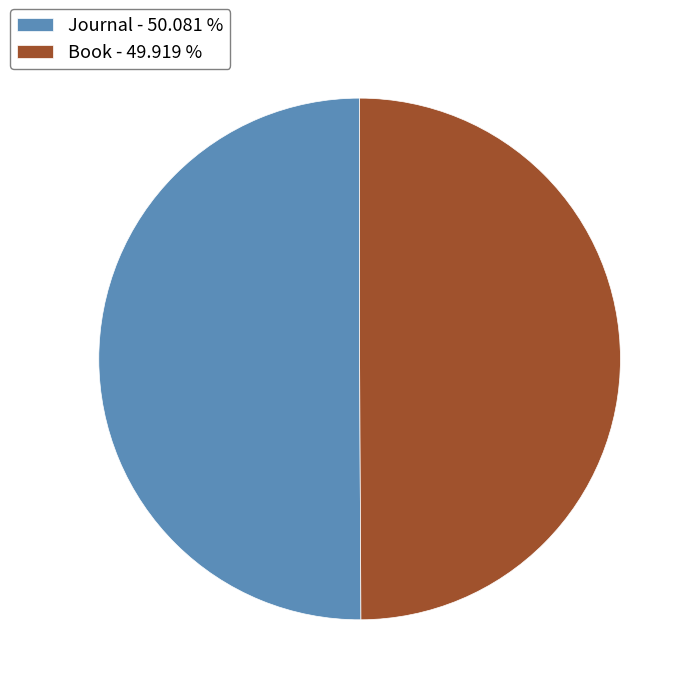

What is the ratio of the value at Journal - 50.081 % to the value at Book - 49.919 %?

1.0